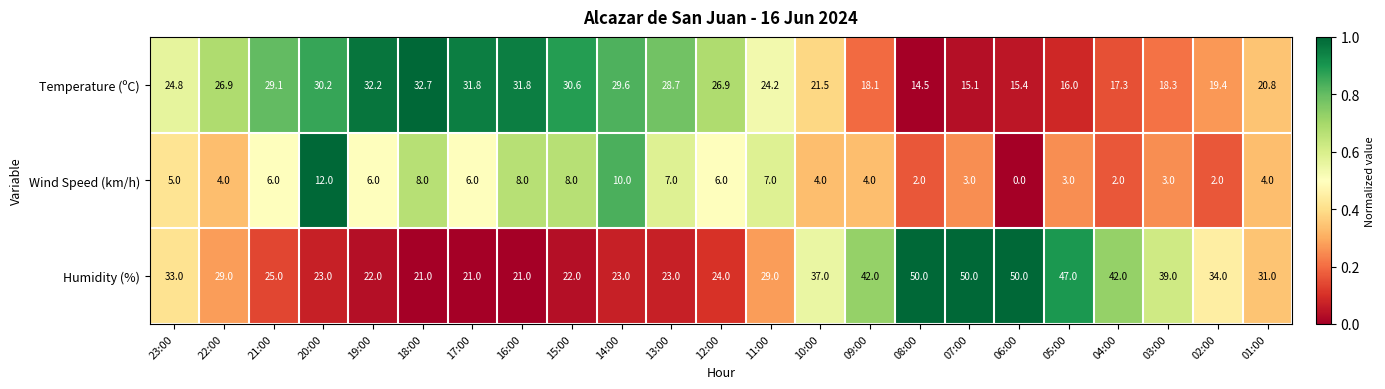

List the series in order of their overall mean, highest first.

Humidity (%), Temperature (ºC), Wind Speed (km/h)